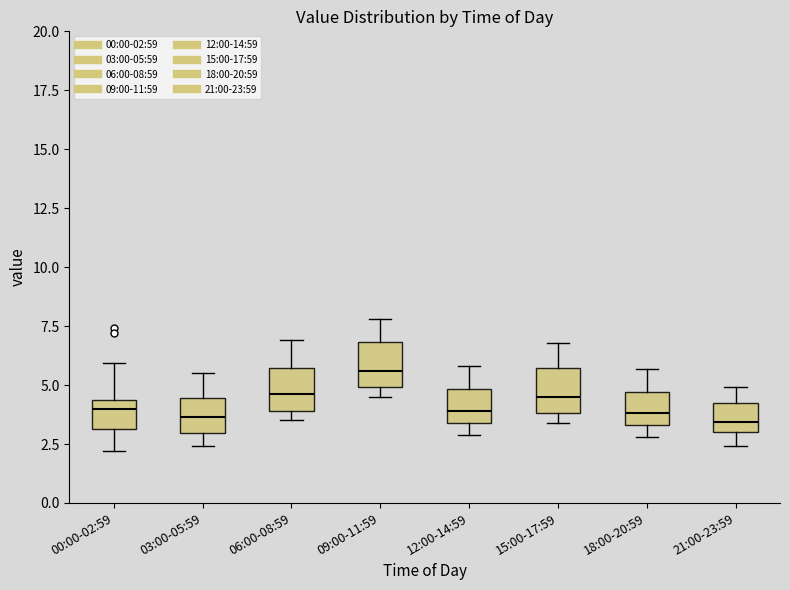

Where does the lower whisker of the box for 00:00-02:59 end on the y-axis? The values are not printed on the chart, so give them approximately, as read against the axis.

2.0